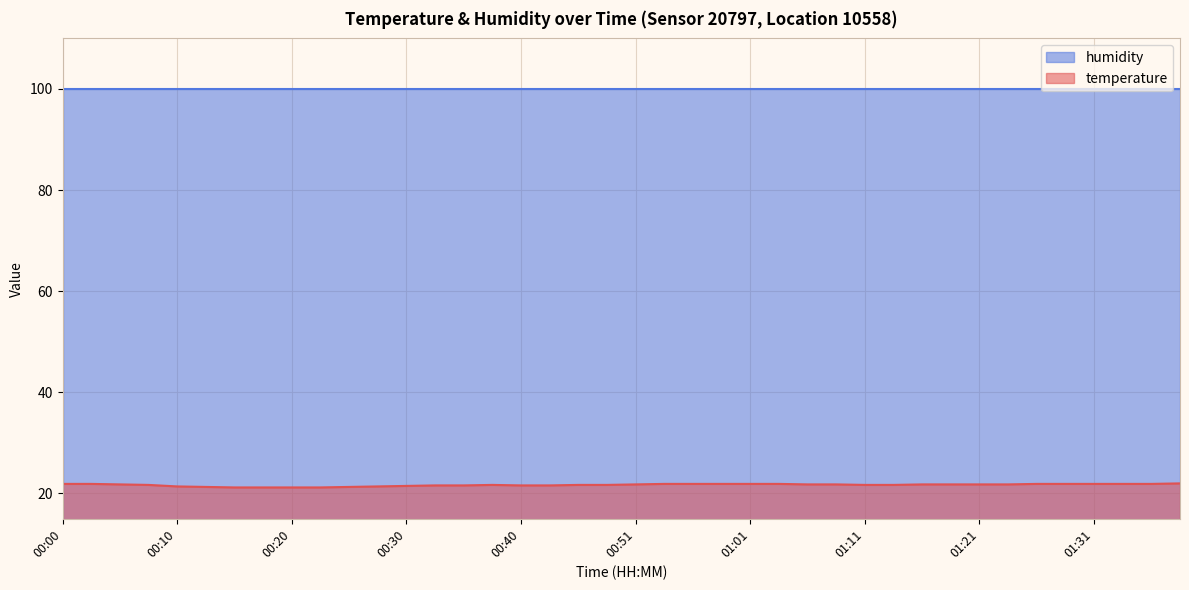

Which label corresponds to the smallest value in the chart?

00:15